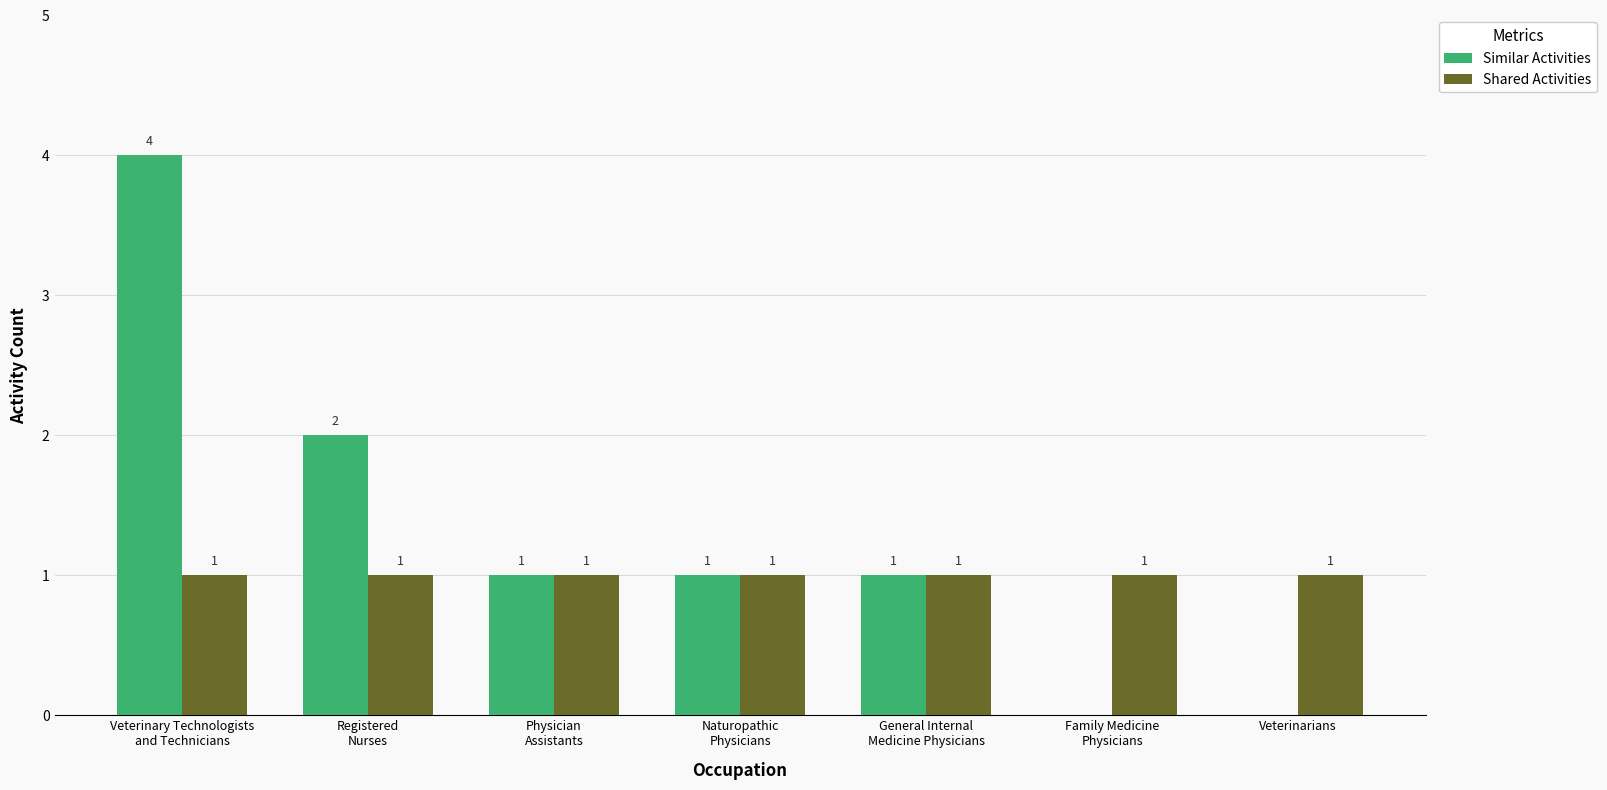

What value does the Similar Activities series have at Naturopathic
Physicians?

1